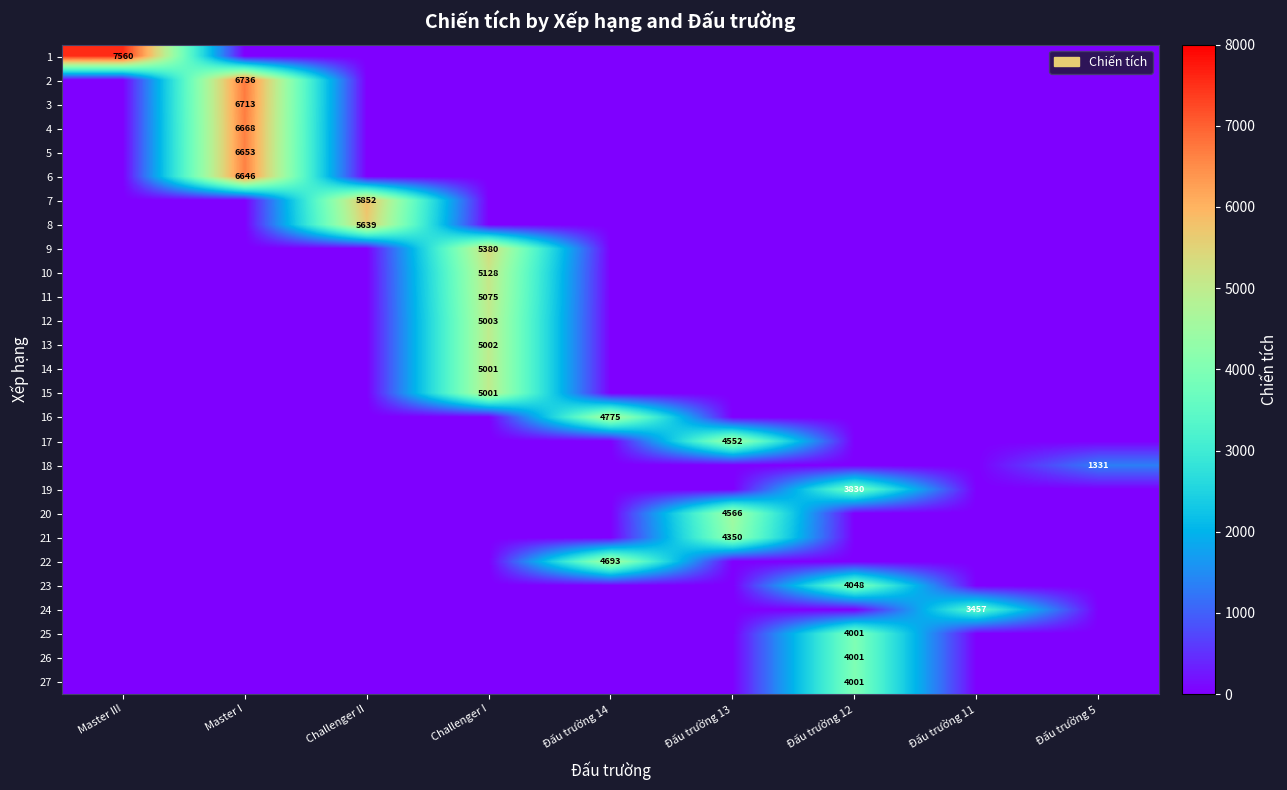

Which has a higher value, Master I or Đấu trường 12?

Master I